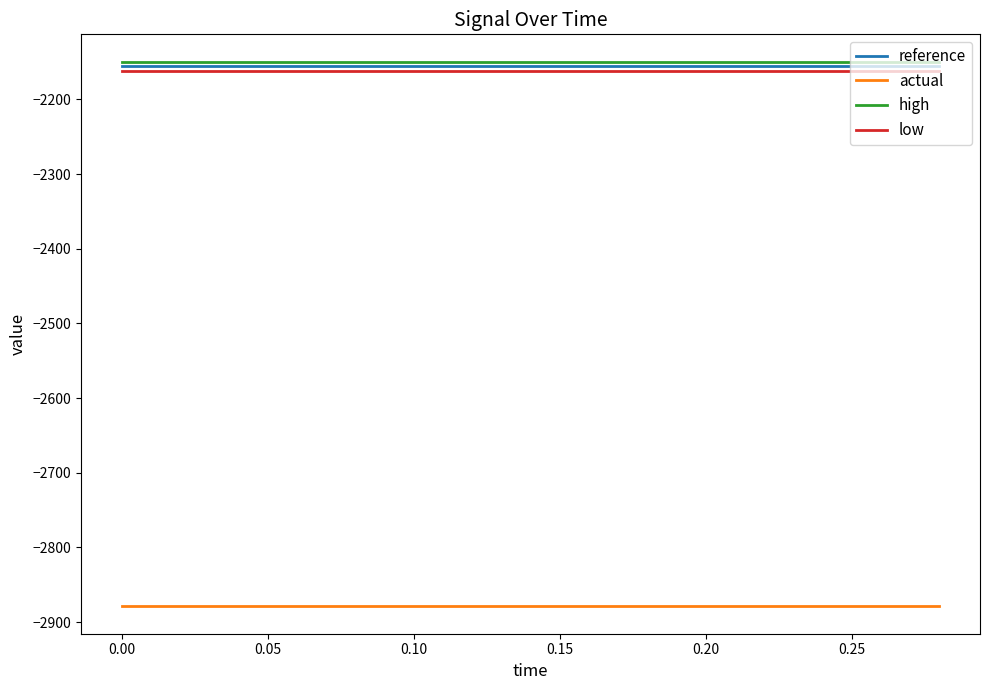

What is the greatest value displayed?

-2149.3